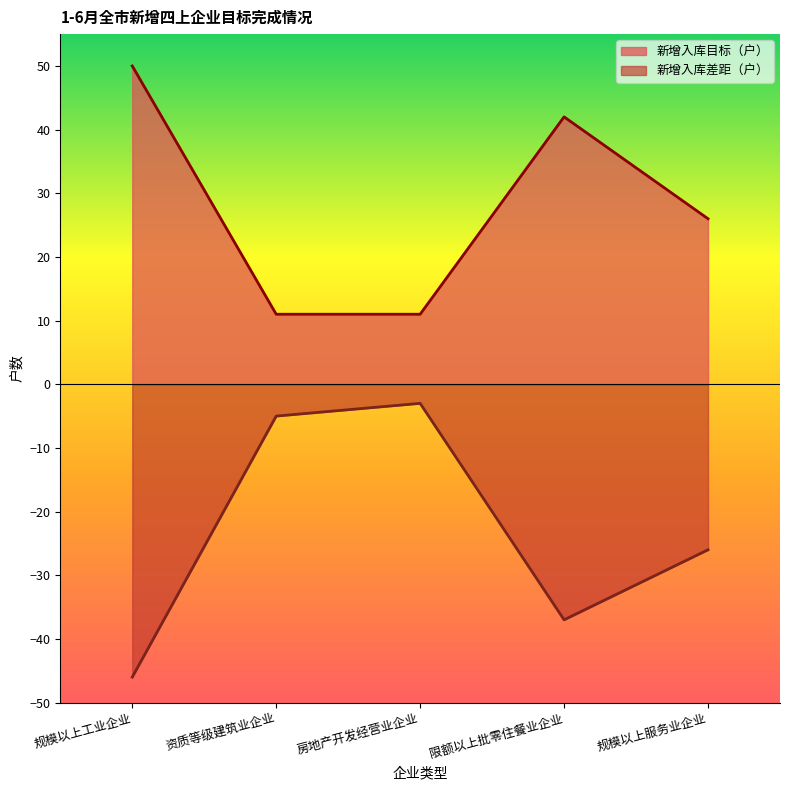

The value of 新增入库差距（户） at 资质等级建筑业企业 is -3. True or false?

False